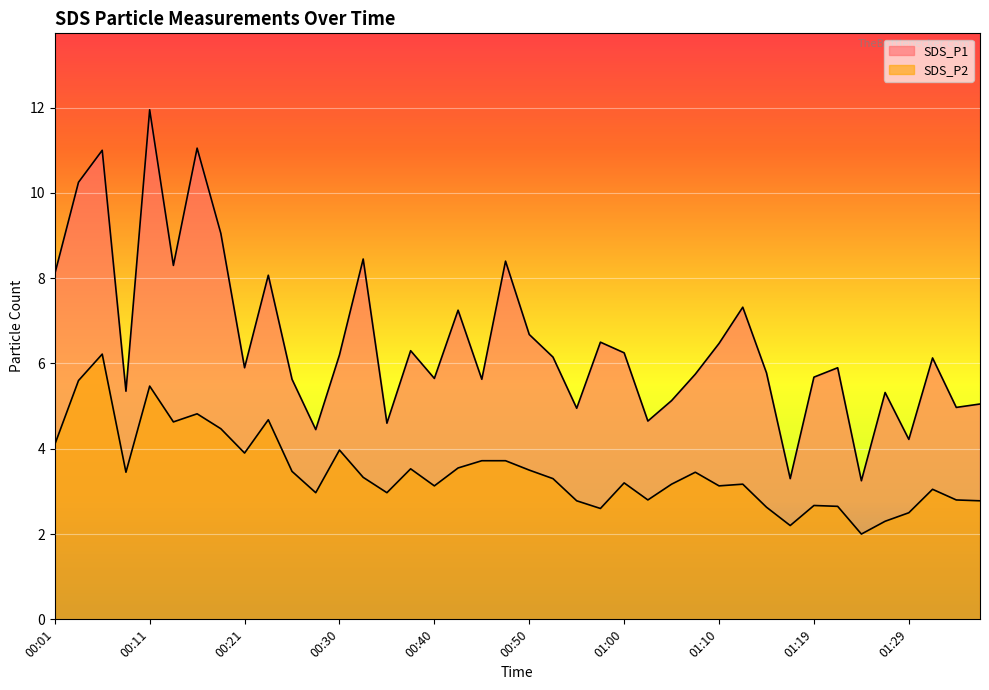

At which category is the sum across all series the highest?

00:11